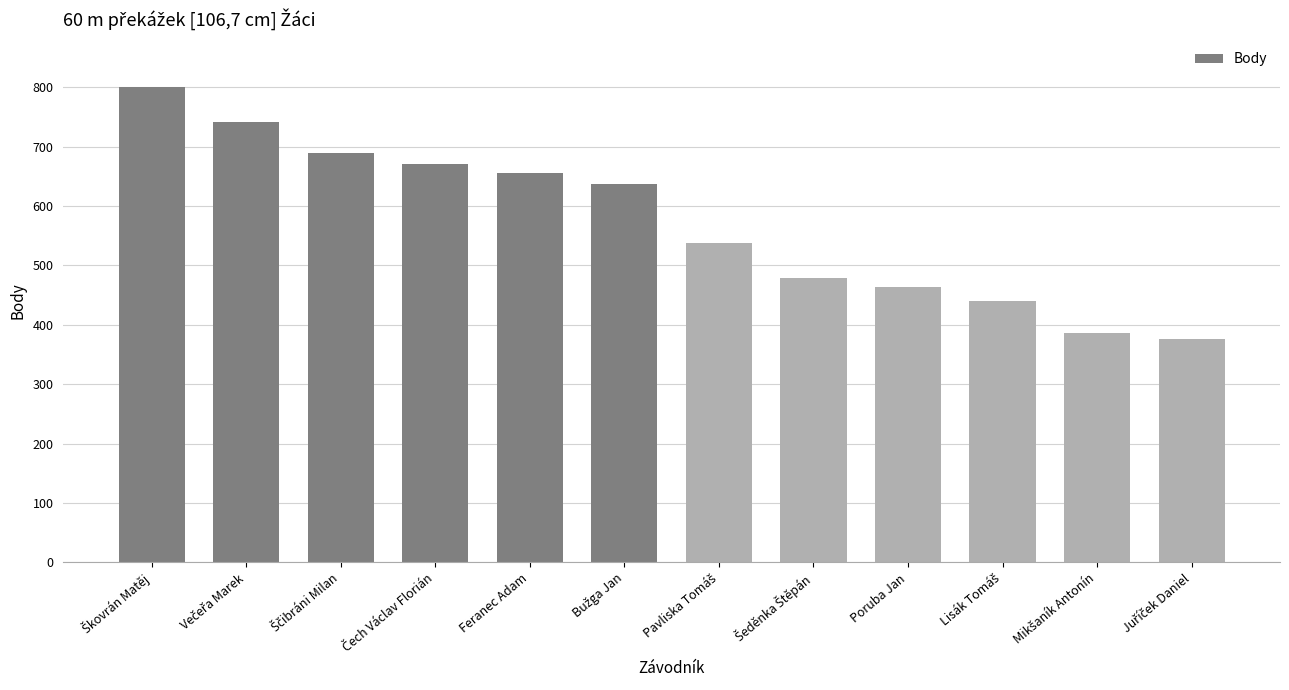

What is the difference between the second highest and second lowest values?

354